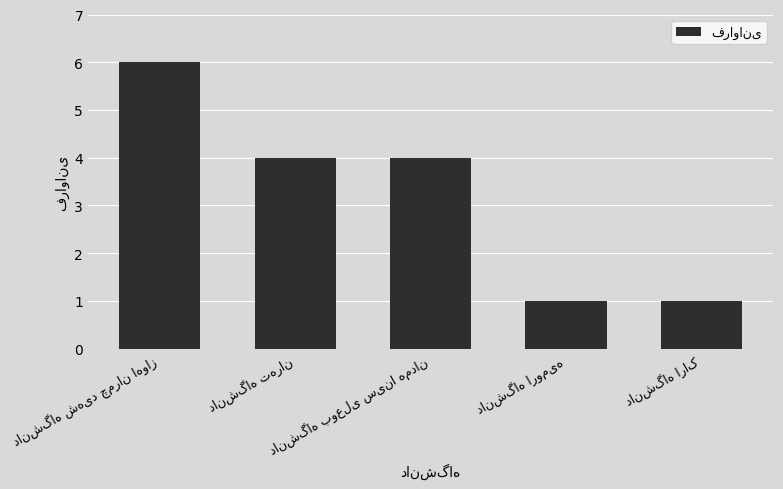

What is the average value?

3